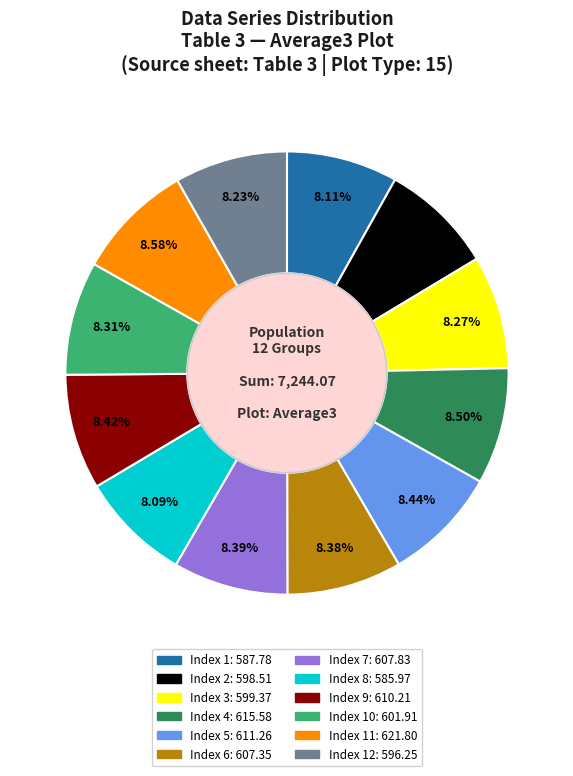

To the nearest percent, what is the difference between the largest and smallest slice percentages?

0%